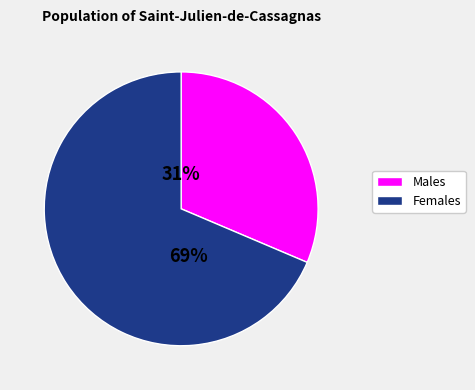

To the nearest percent, what is the average slice percentage?

50%